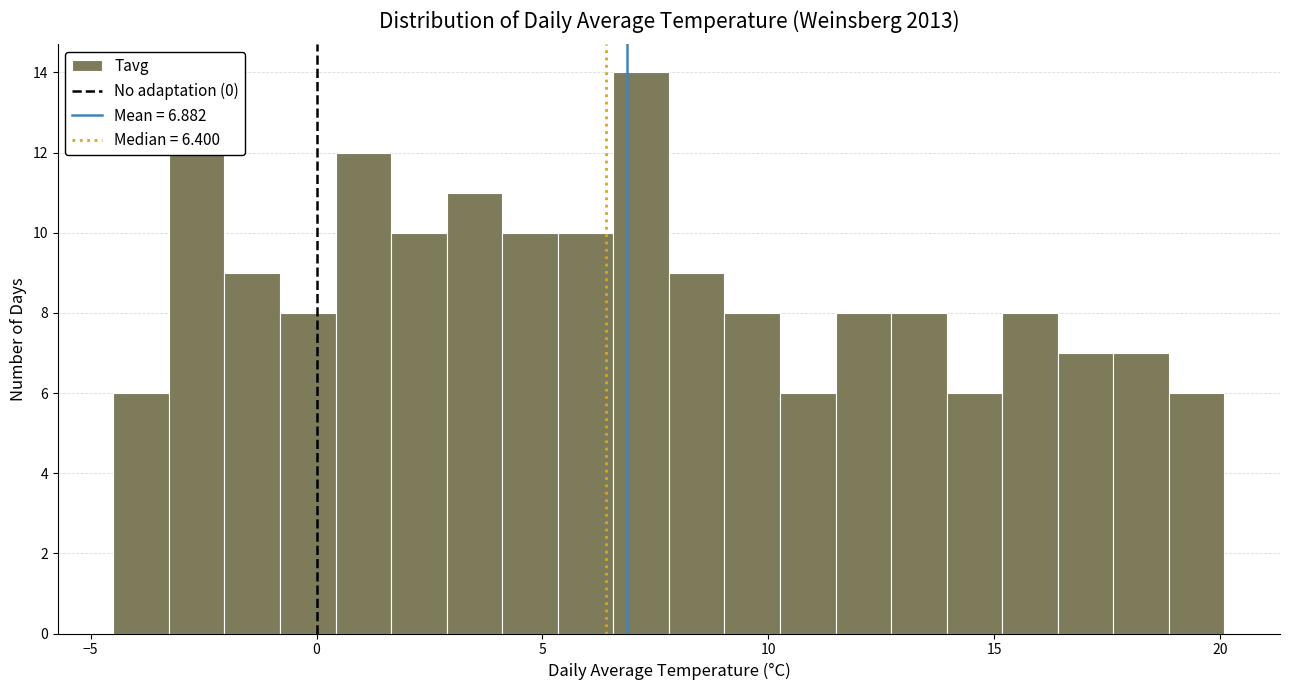

Around what value on the x-axis is the tallest bar? Give the approximate position of its centre, as read against the axis.

7.0